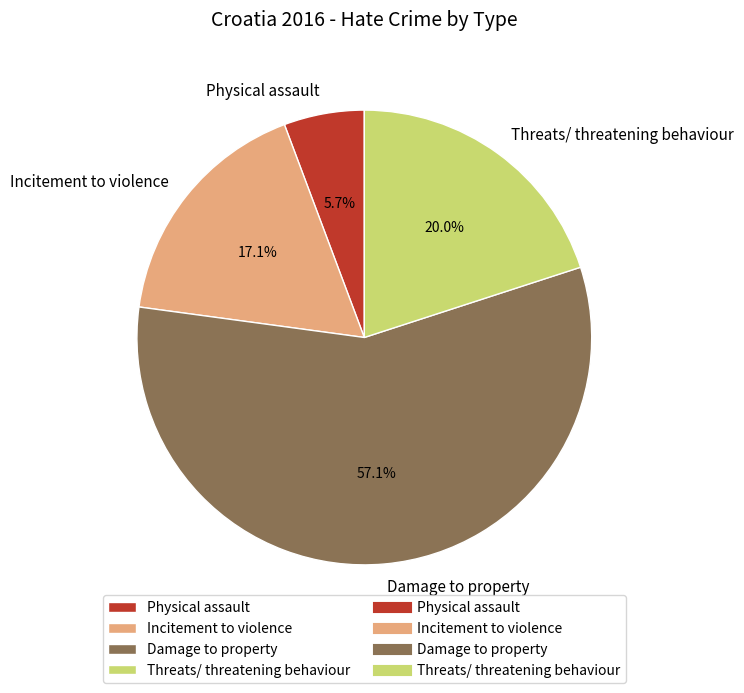

Count the number of slices in the pie.

4